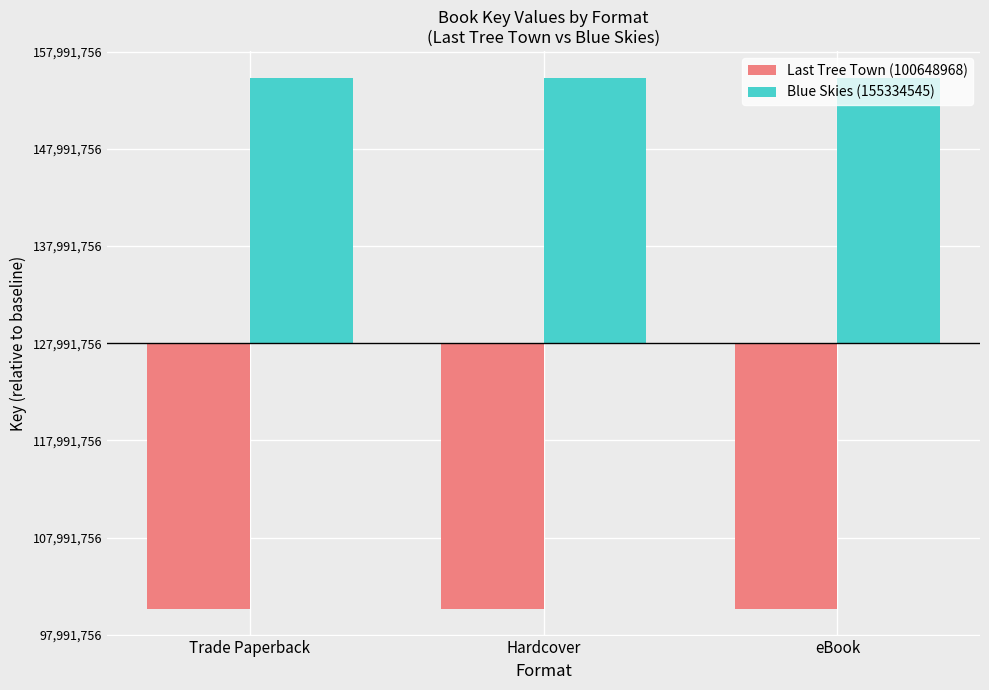

Which category has the highest value in the Blue Skies (155334545) series?

Trade Paperback